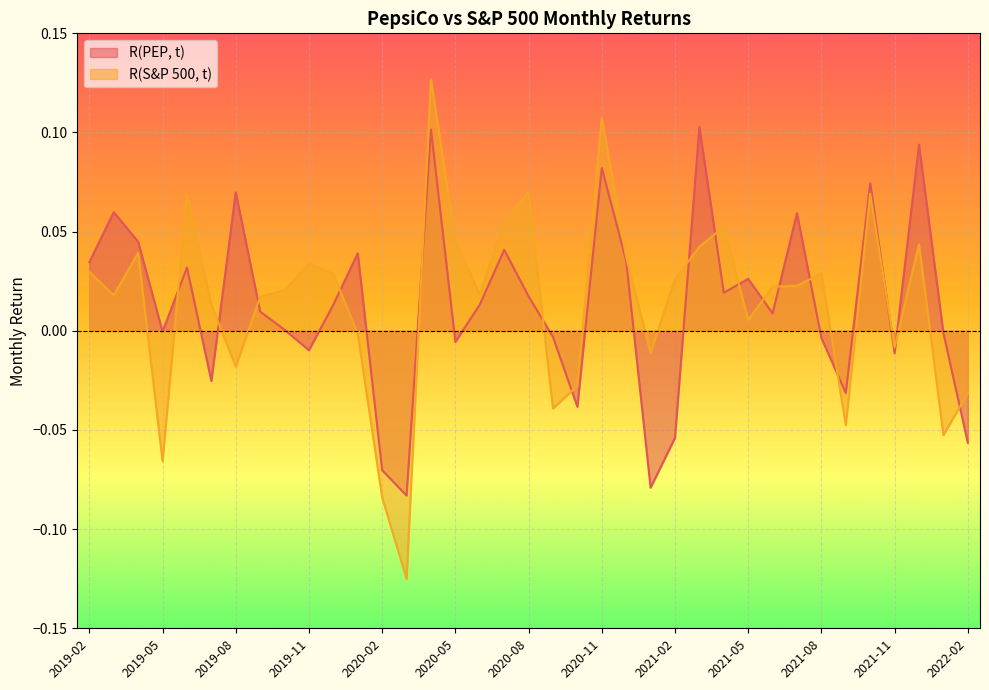

What are all the series names shown in the legend?

R(PEP, t), R(S&P 500, t)